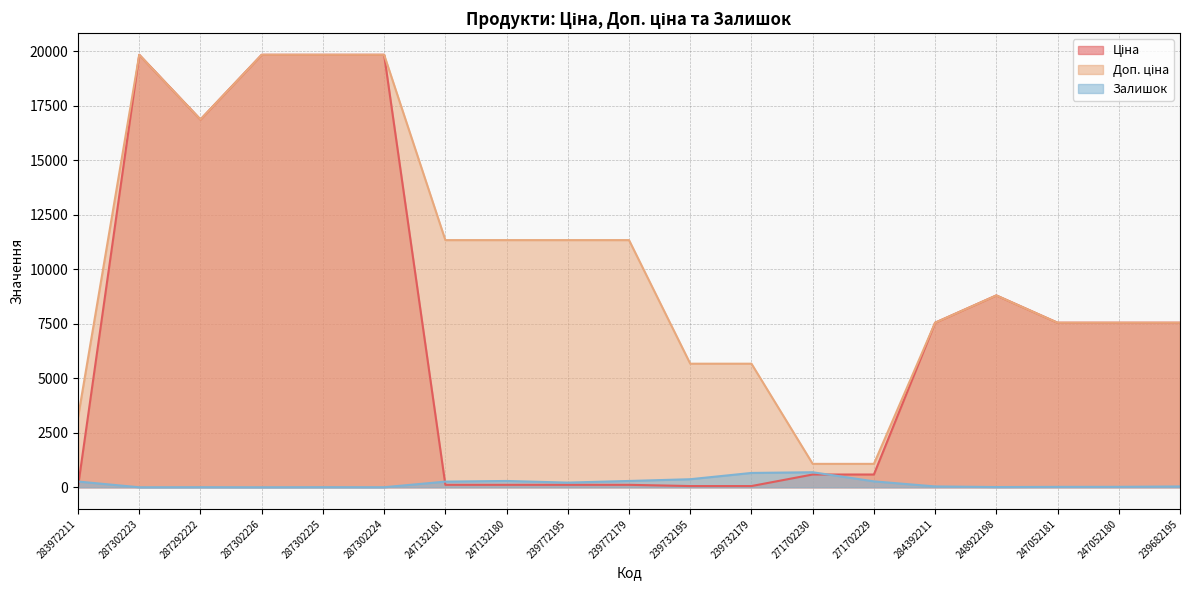

Rank the series by their average value, from highest to lowest.

Доп. ціна, Ціна, Залишок